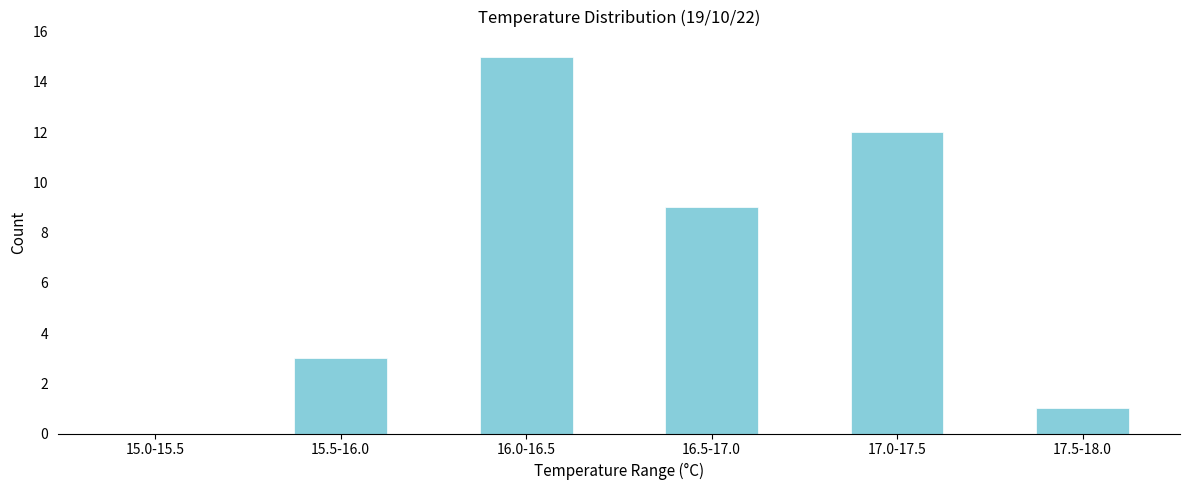

Reading left to right, list all the values displayed in this chart.

15.0-15.5=0	15.5-16.0=3	16.0-16.5=15	16.5-17.0=9	17.0-17.5=12	17.5-18.0=1